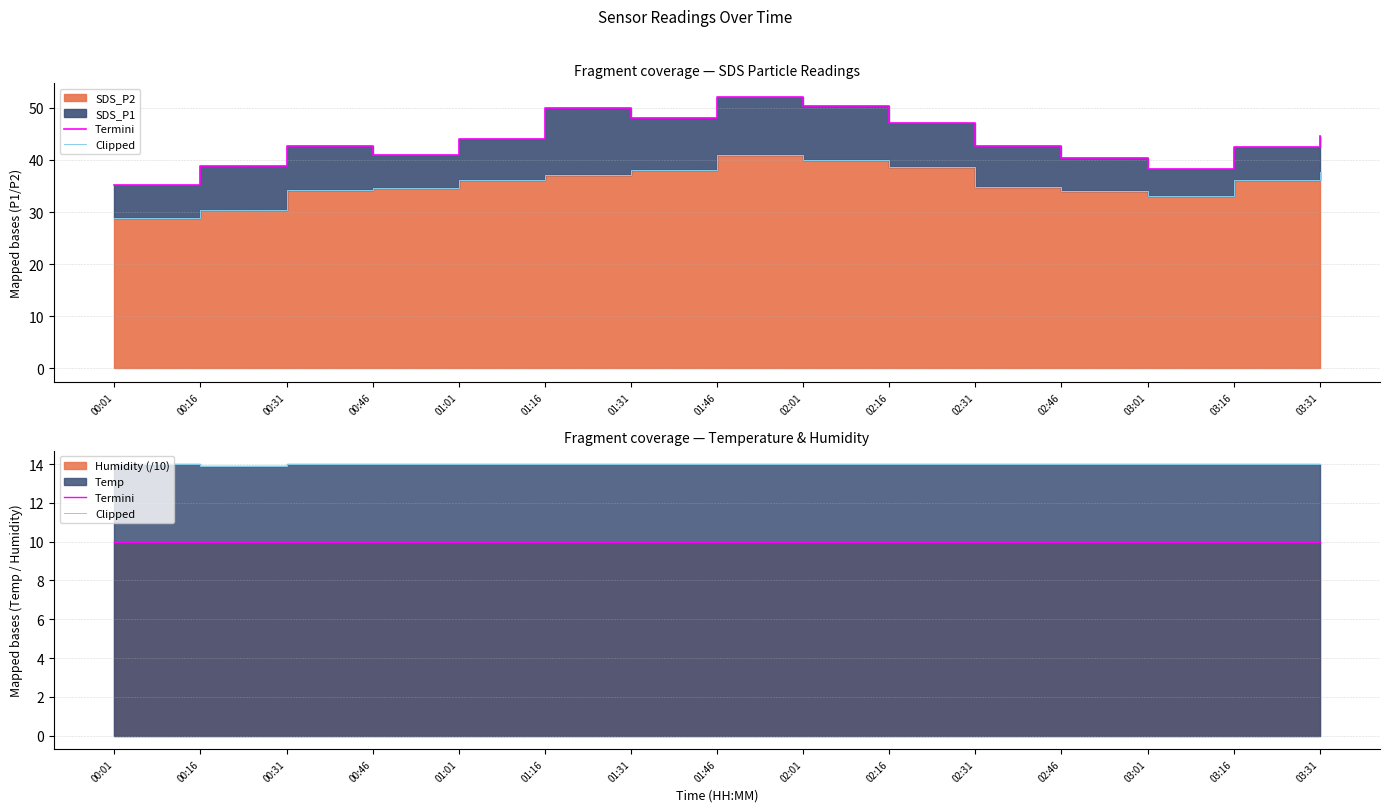

The value of Termini at 00:46 is 15.2. True or false?

False